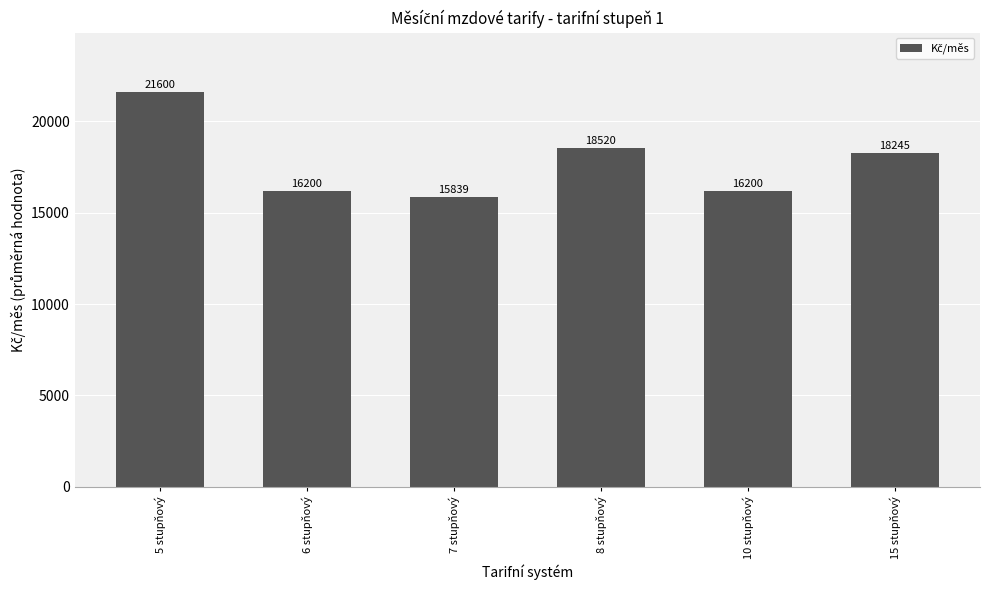

What is the value of the 2nd bar from the left?

16200